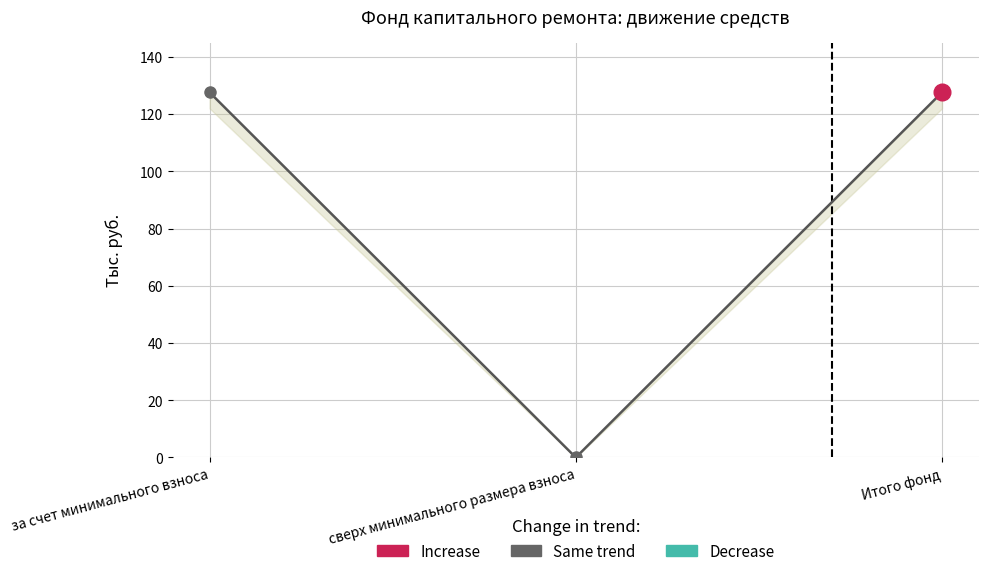

What is the label of the 1st point from the left?

за счет минимального взноса